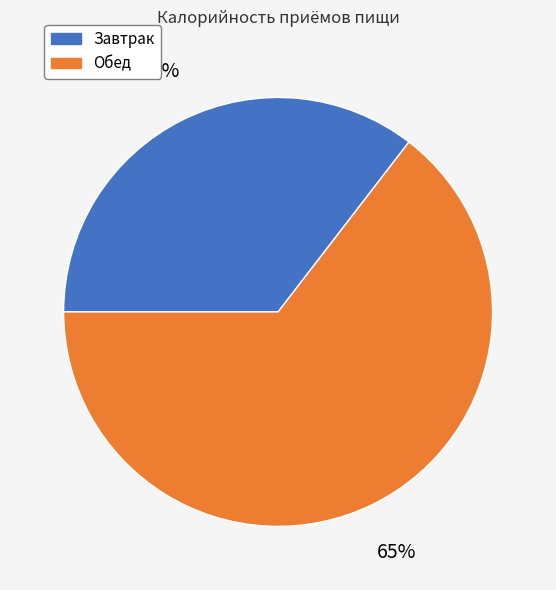

The Обед slice represents 65% of the pie. True or false?

True